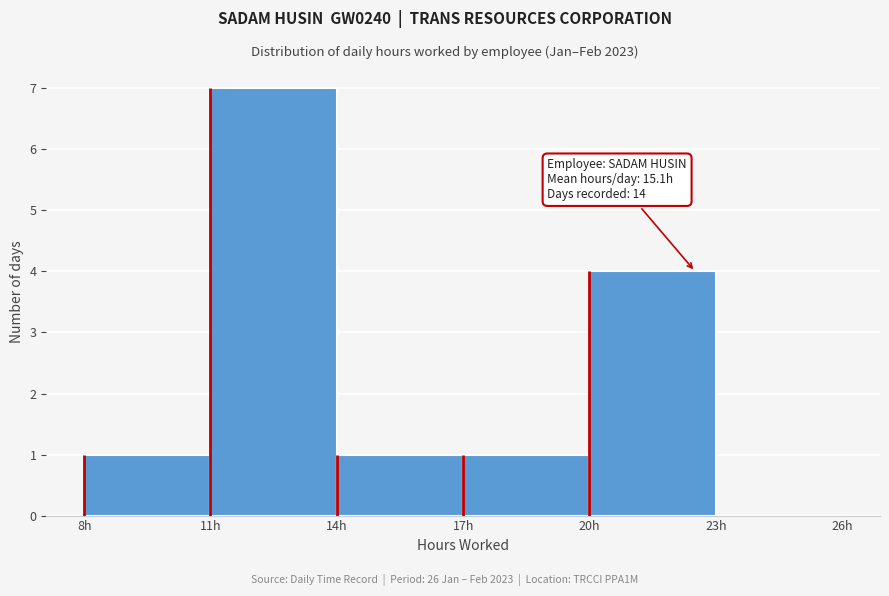

Which range on the x-axis has the tallest bar?

11 to 14